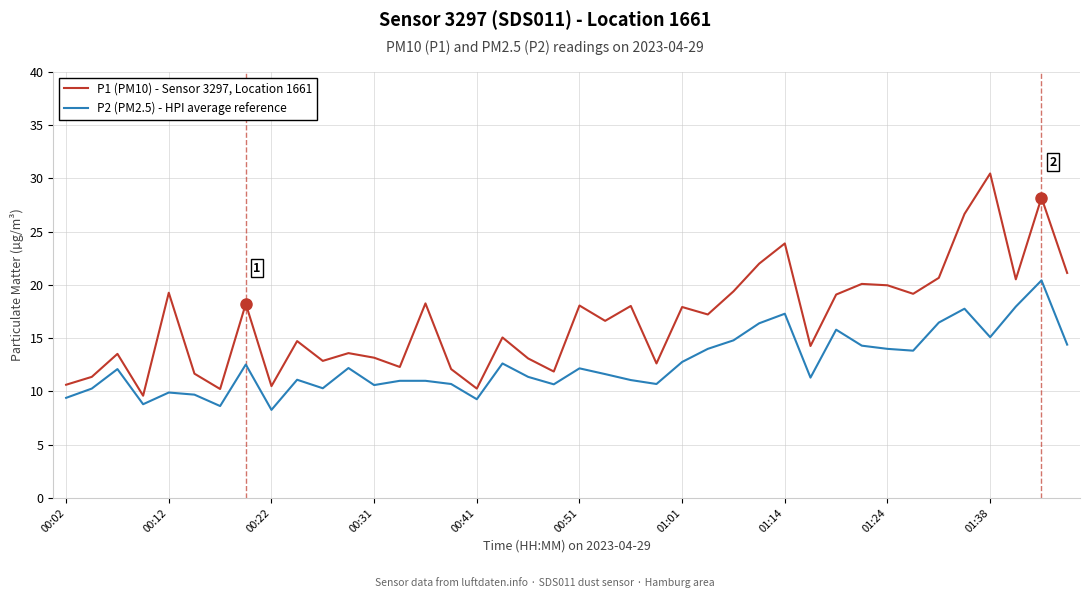

List the series in order of their peak value, highest first.

P1 (PM10) - Sensor 3297, Location 1661, P2 (PM2.5) - HPI average reference